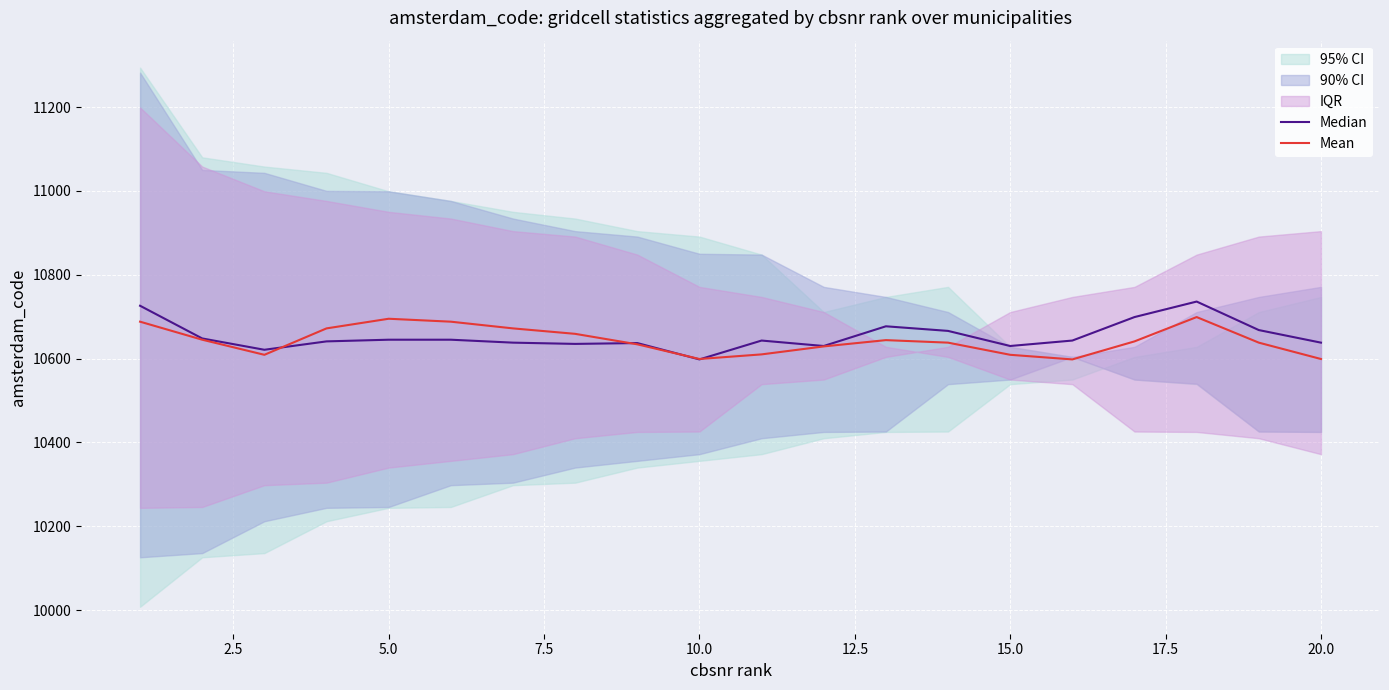

What is the difference between the Median values at 20.0 and 5.0?

7